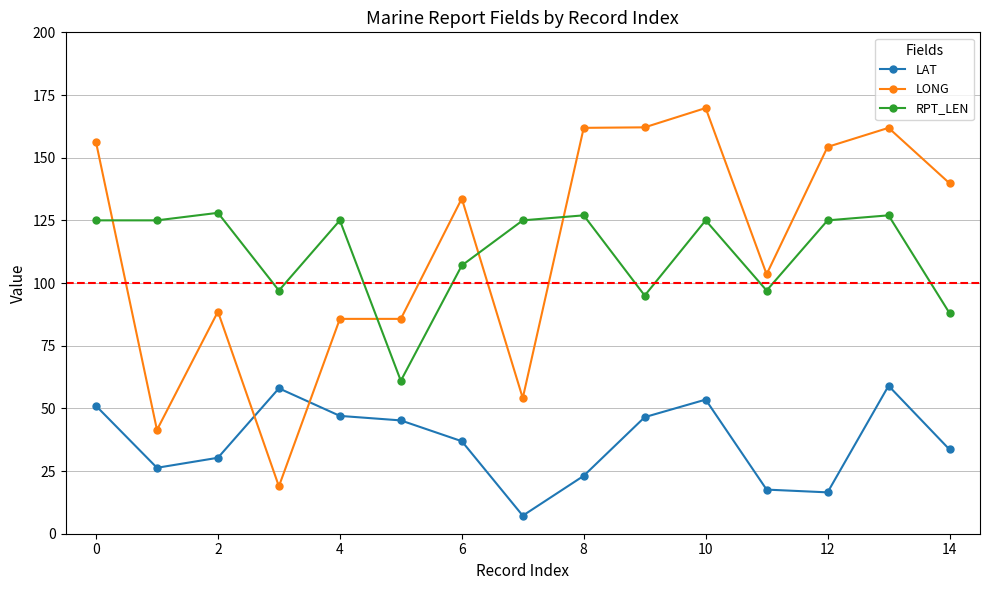

What is the value of the RPT_LEN point at the 10th from the left?

95.0